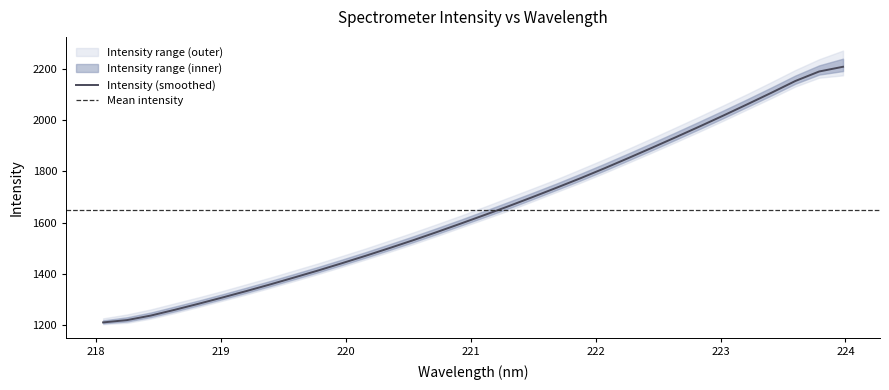

What is the minimum value shown in the chart?

1210.5